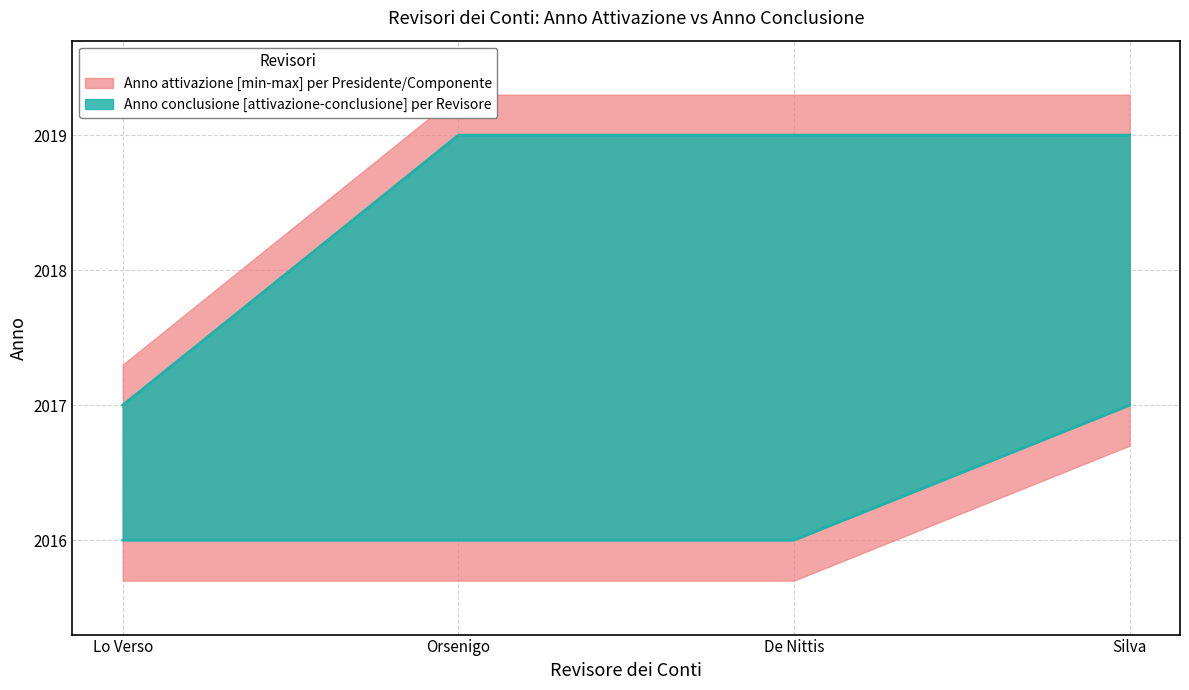

List the labels in order of Anno conclusione - upper value, largest first.

Orsenigo, De Nittis, Silva, Lo Verso